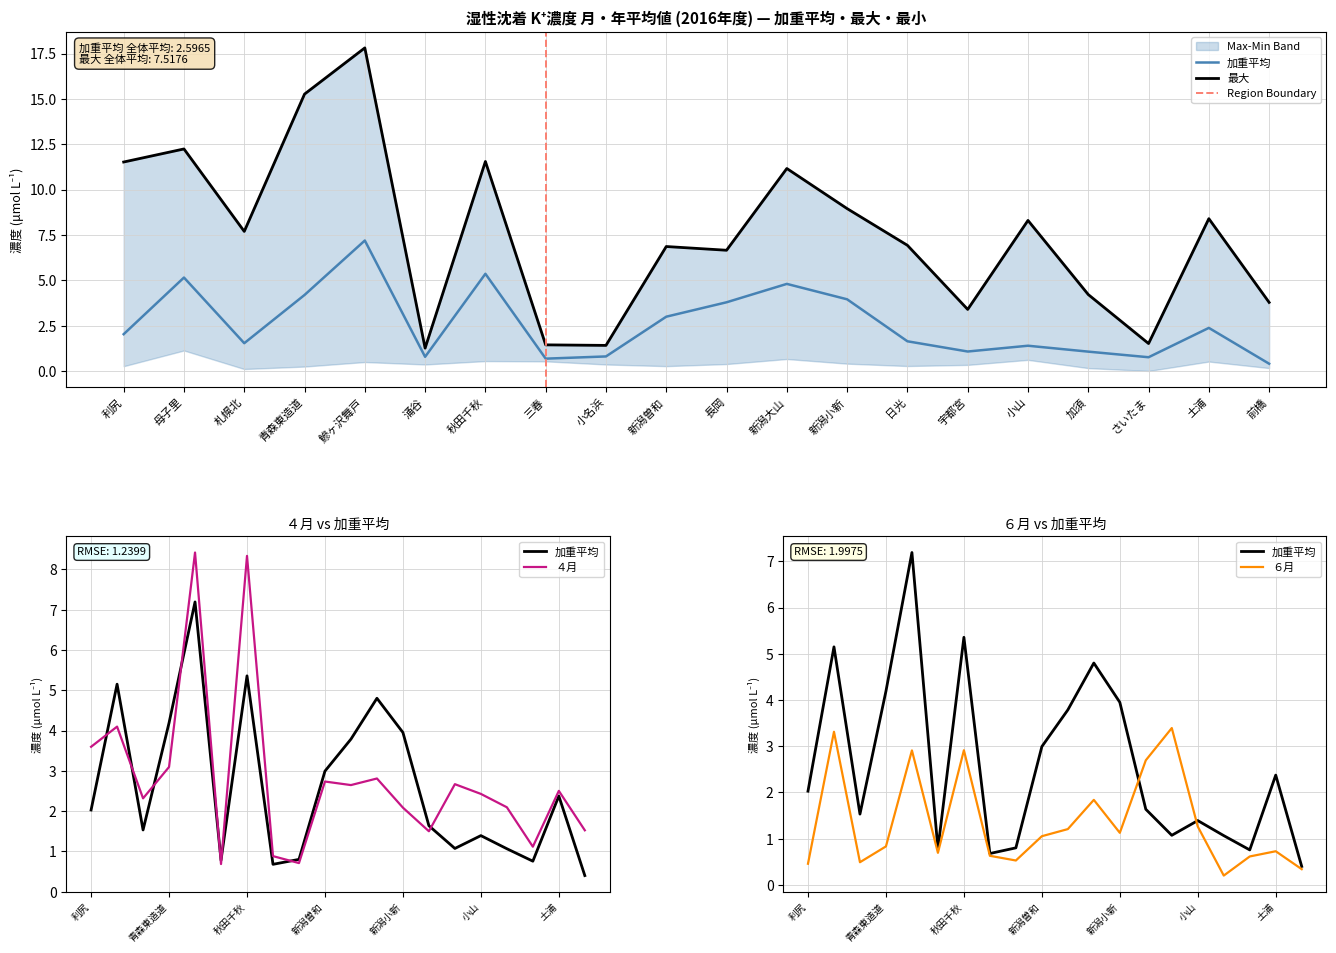

What is the greatest value displayed?

17.8